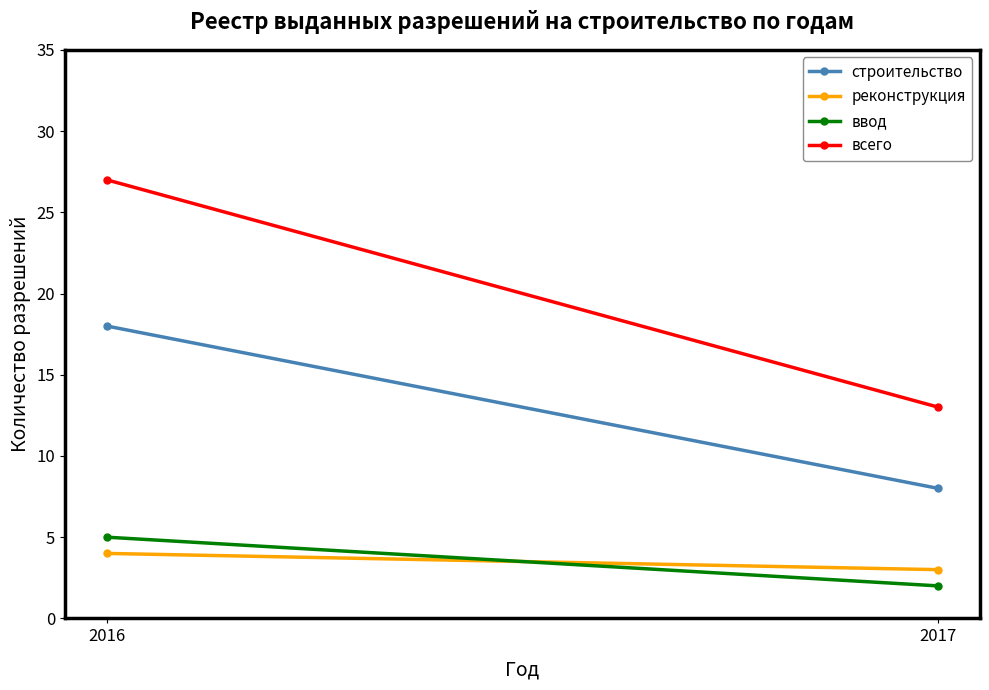

List the labels in order of ввод value, smallest first.

2017, 2016